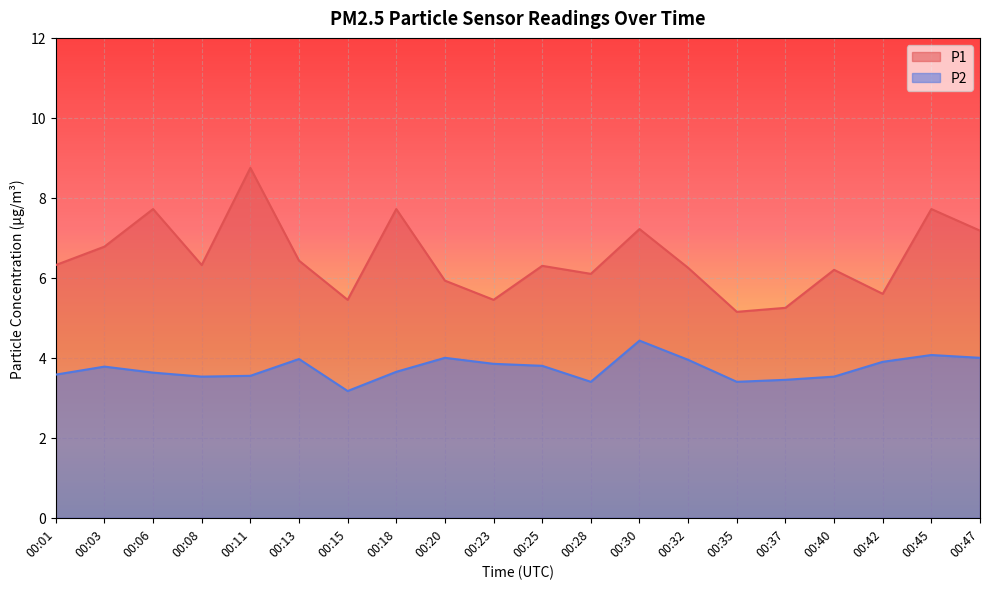

What is the minimum value shown in the chart?

3.2